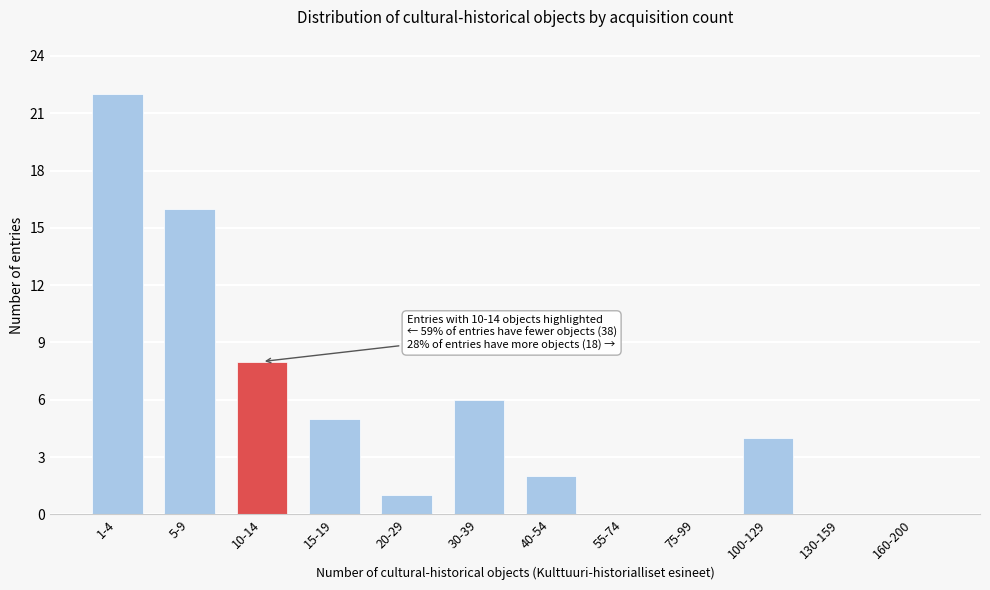

Reading left to right, extract all data points from this chart.

1-4=22	5-9=16	10-14=8	15-19=5	20-29=1	30-39=6	40-54=2	55-74=0	75-99=0	100-129=4	130-159=0	160-200=0